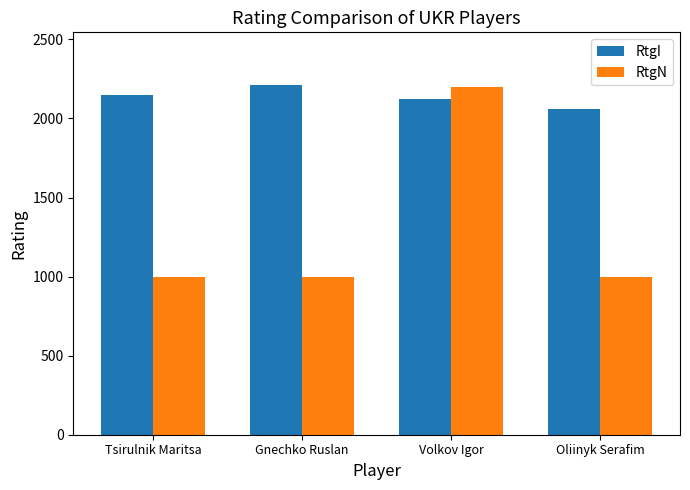

The value of RtgN at Gnechko Ruslan is 1000. True or false?

True